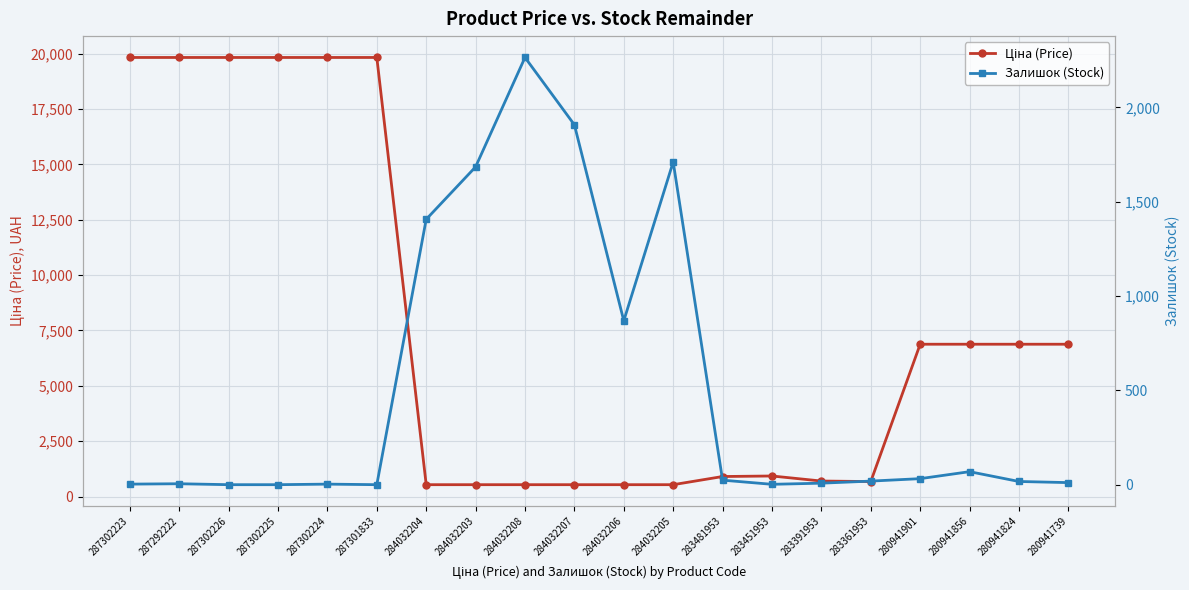

Where is Залишок (Stock) nearest to the value 1132?

284032206